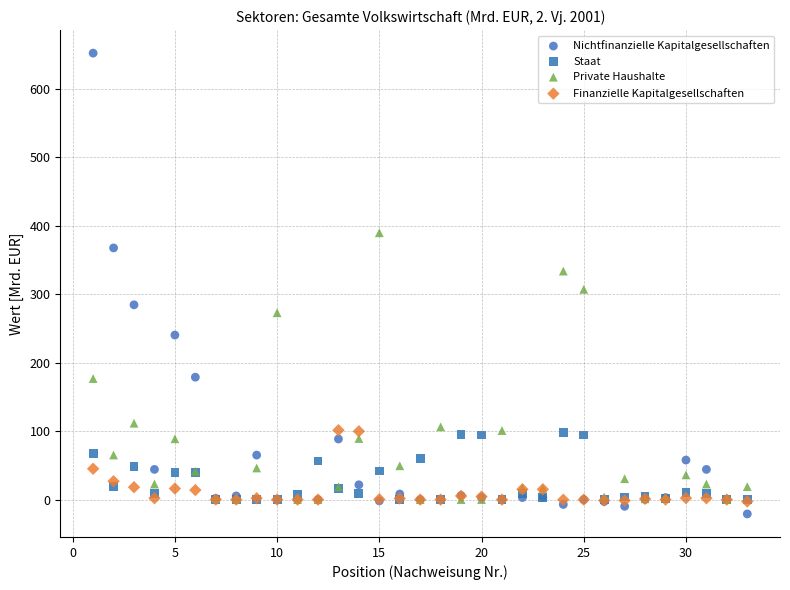

Across all series, what Y value is closest to 315?

307.3